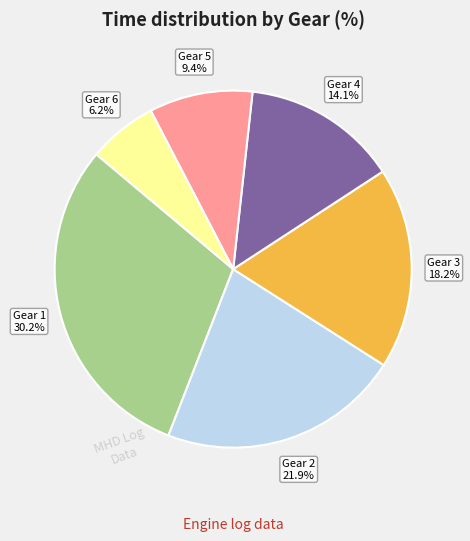

What is the ratio of the value at Gear 5 to the value at Gear 1?

0.3